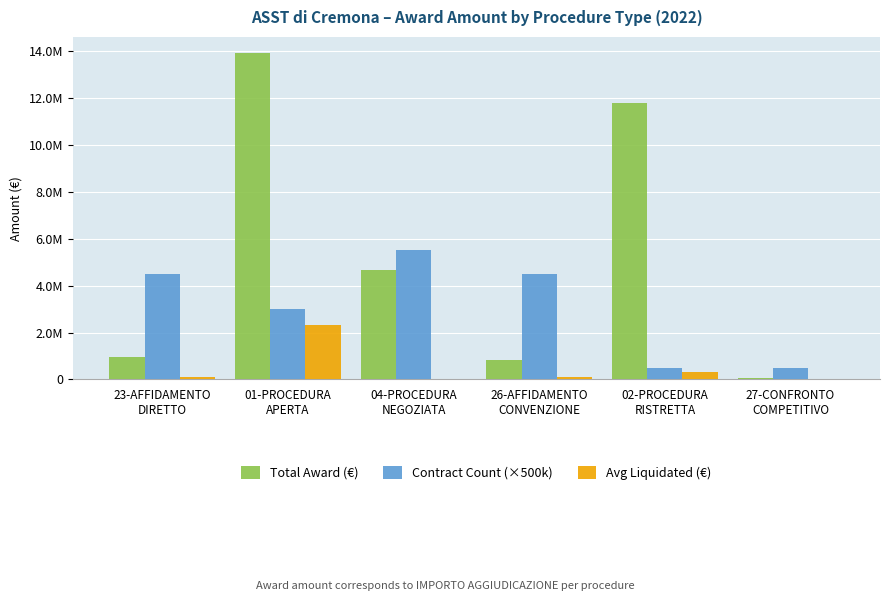

What are all the series names shown in the legend?

Total Award (€), Contract Count (×500k), Avg Liquidated (€)